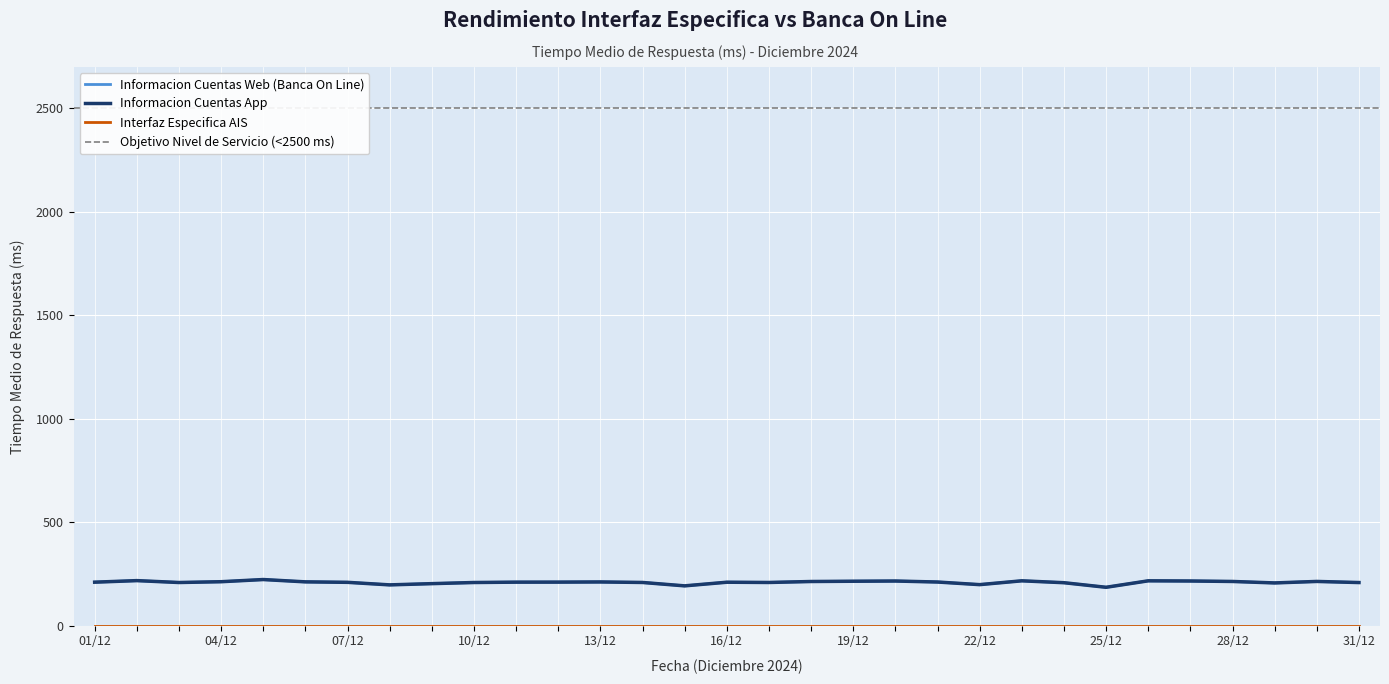

What is the difference between the second highest and minimum values in the Informacion Cuentas App series?

32.2